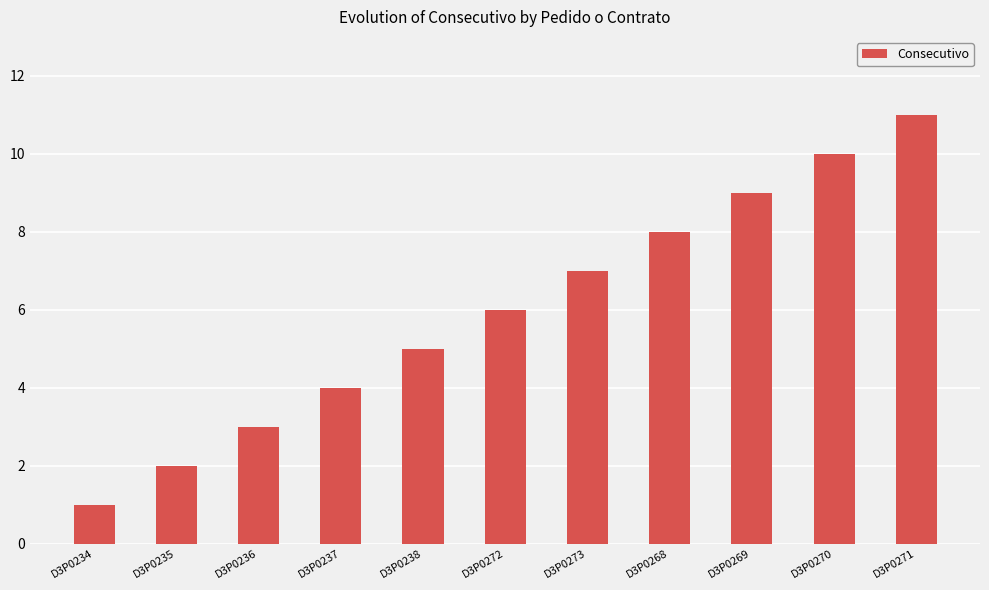

True or false: the data shows 10 at D3P0270.

True